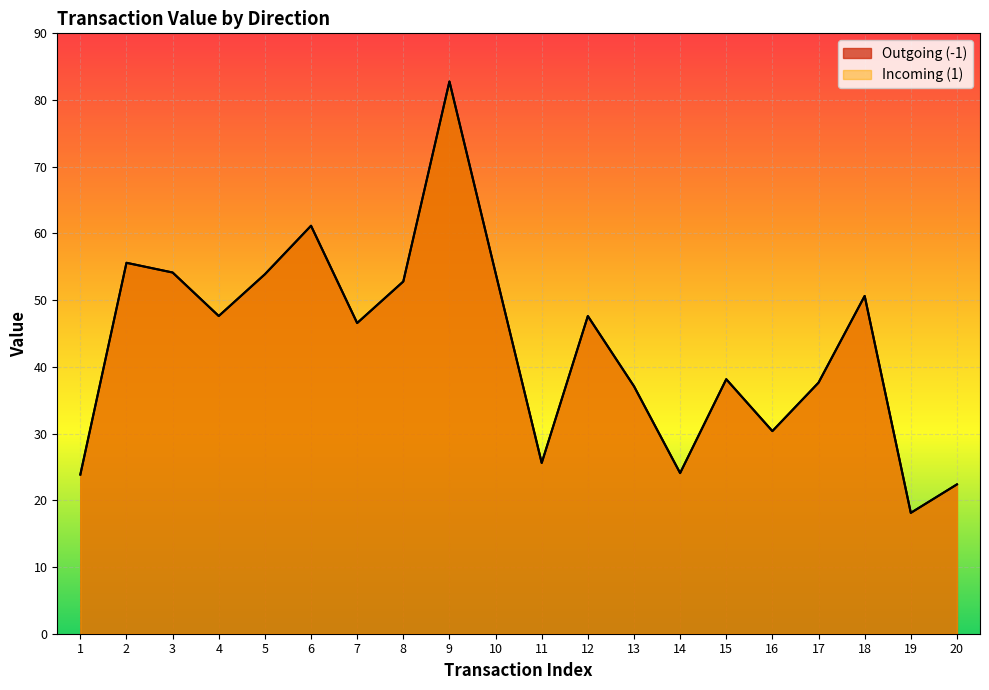

Which series has the widest spread of values?

Outgoing (-1)